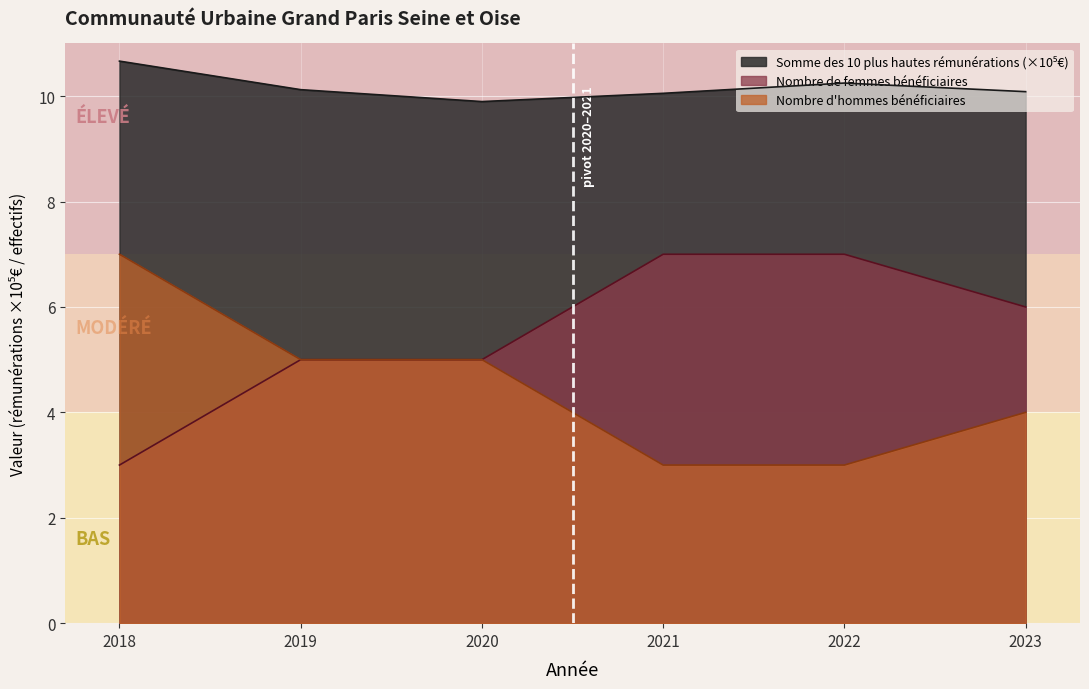

What are all the series names shown in the legend?

Somme des 10 plus hautes rémunérations, Nombre de femmes bénéficiaires, Nombre d hommes bénéficiaires